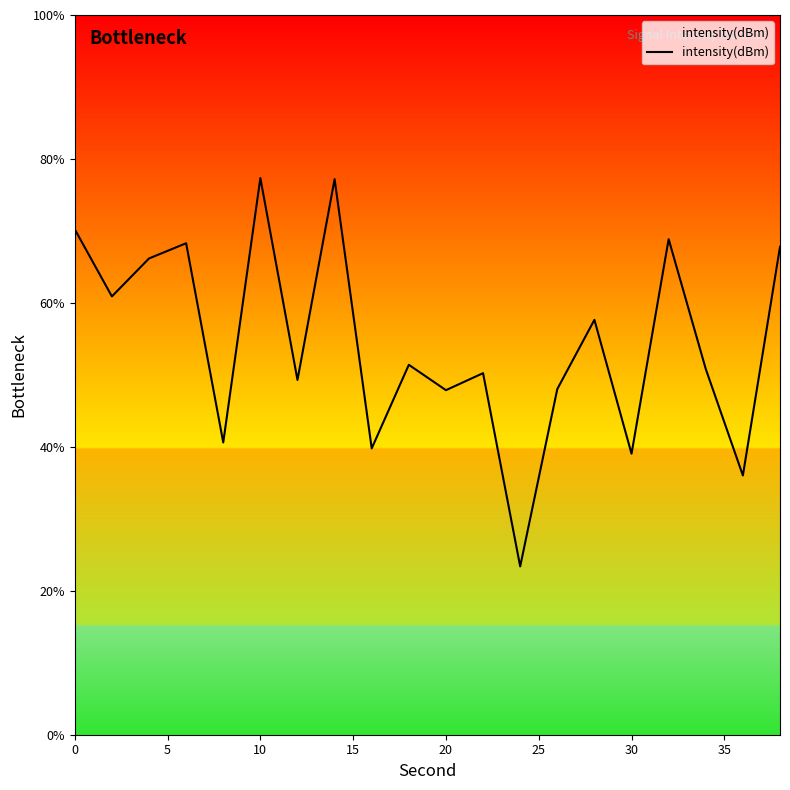

What is the minimum value shown in the chart?

23.4